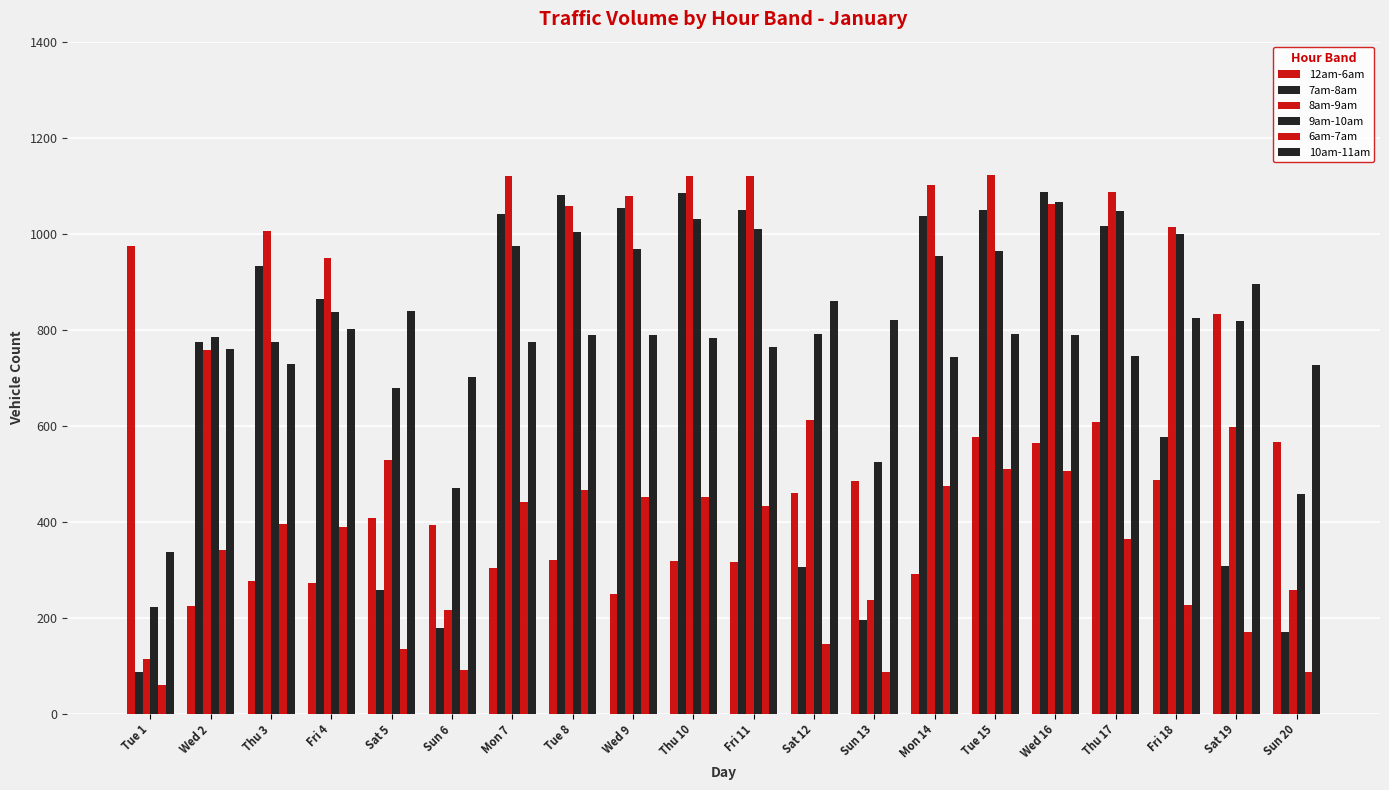

Is the value of 6am-7am at Thu 10 greater than the value of 8am-9am at Tue 8?

No